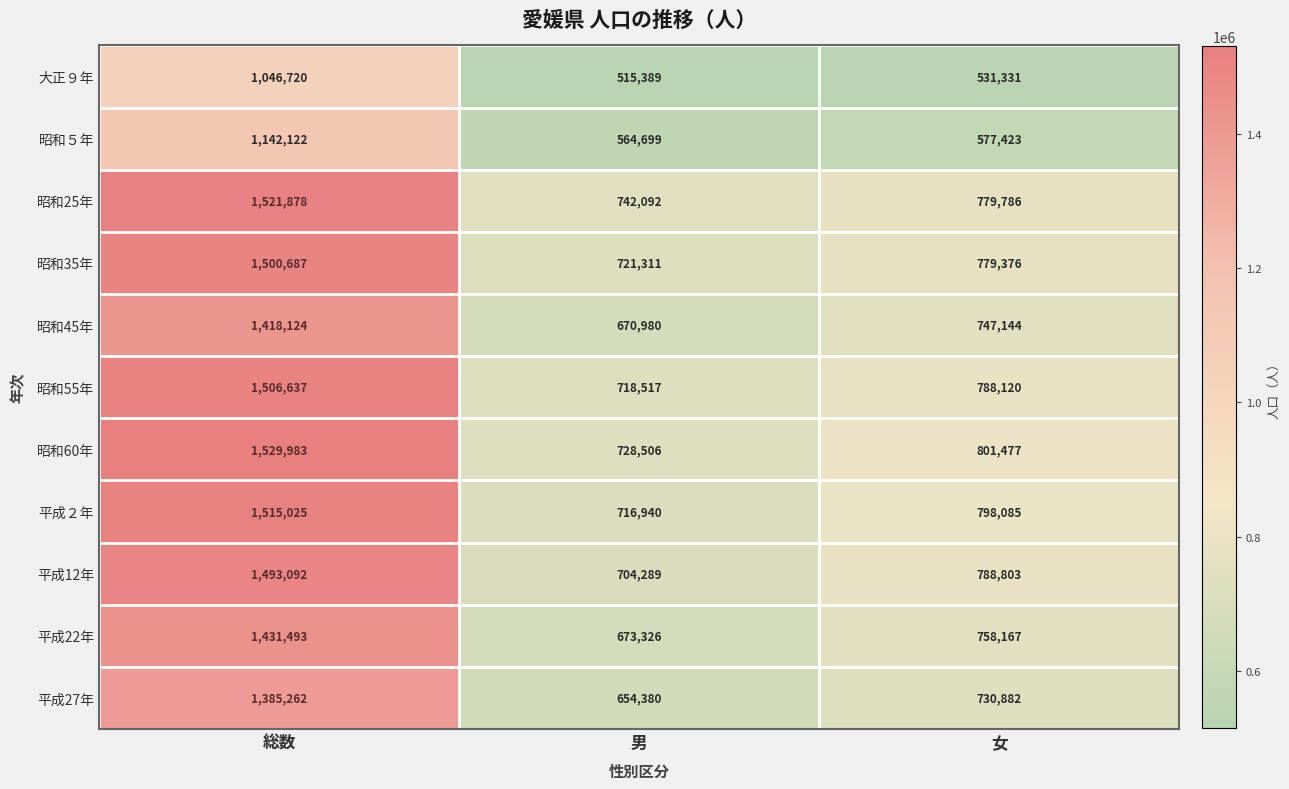

Which series has the largest range (max minus min)?

昭和60年